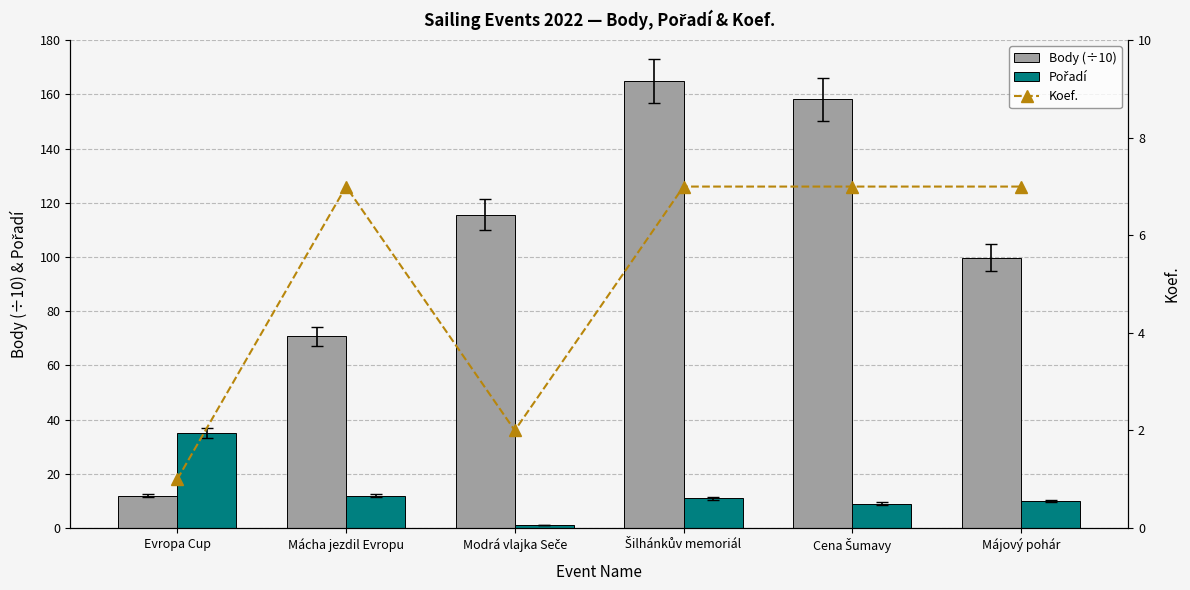

What is the sum of the Body (÷10) values at Cena Šumavy and Evropa Cup?

170.1